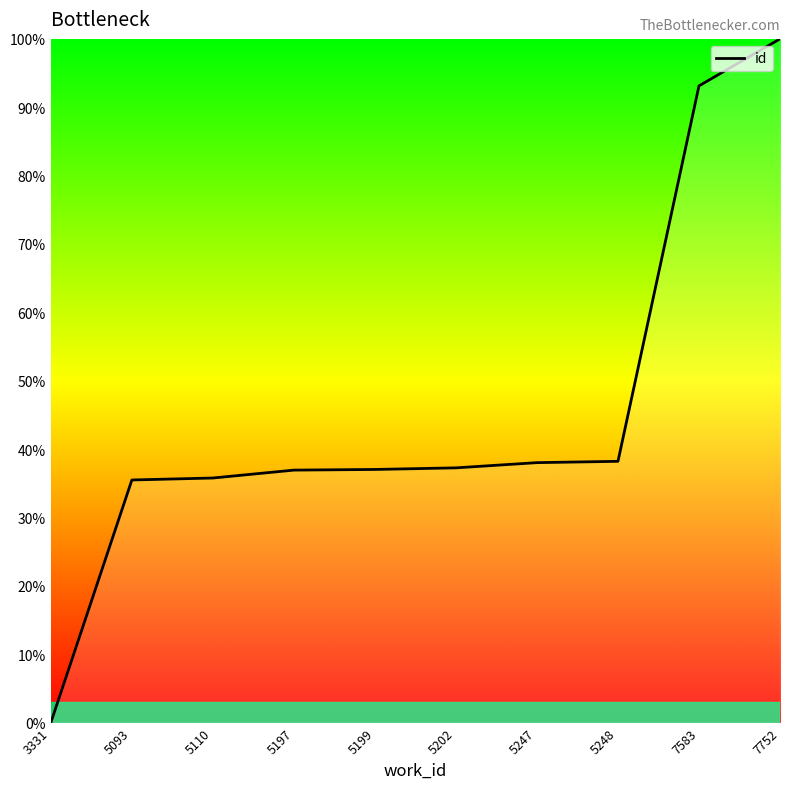

Which label corresponds to the largest value in the chart?

7752